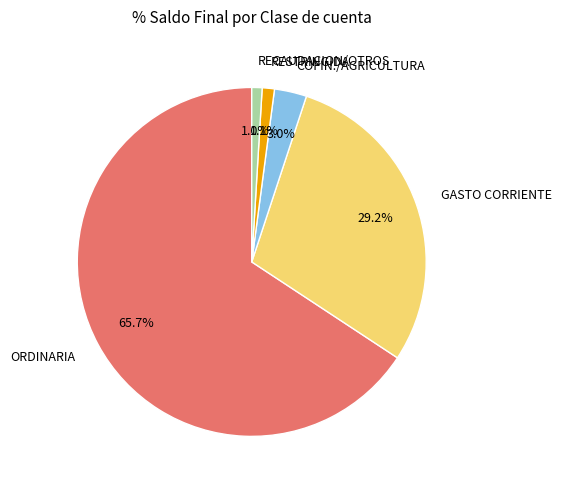

Between COFIN./AGRICULTURA and RESTRINGIDA, which is larger?

COFIN./AGRICULTURA